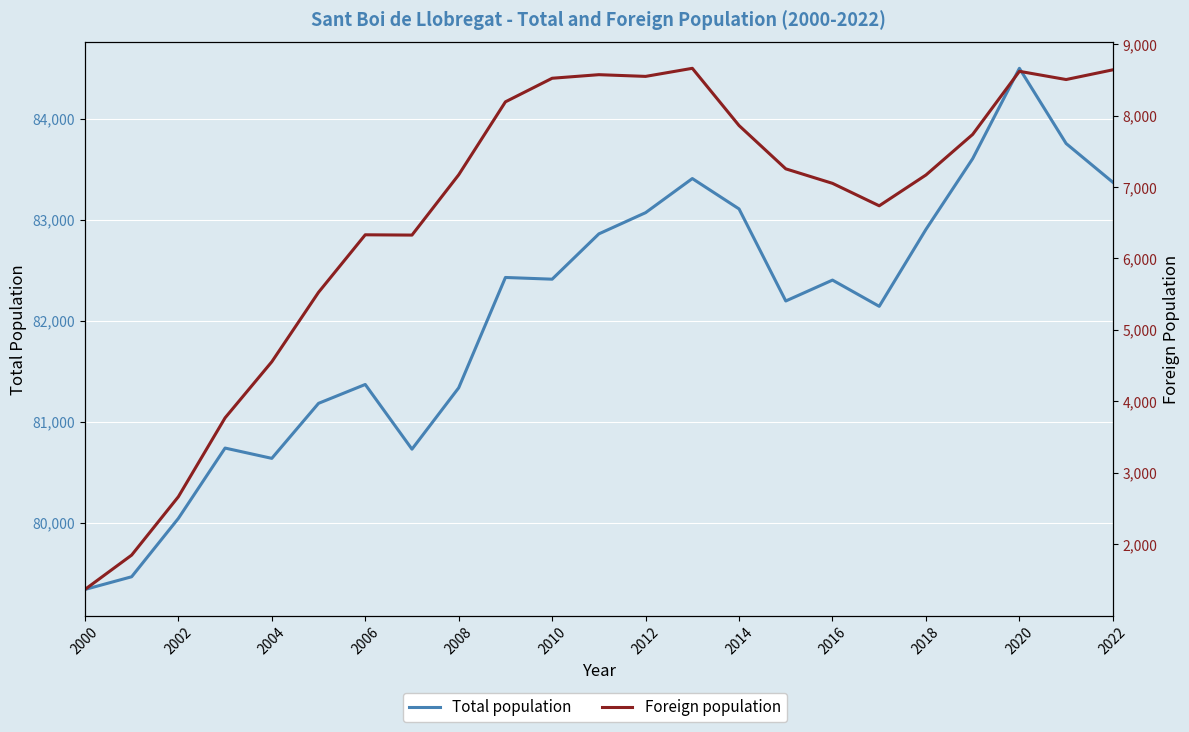

Reading right to left, extract all data points from this chart.

Total population: 83371	83755	84500	83605	82904	82142	82402	82195	83107	83408	83070	82860	82411	82428	81335	80727	81368	81181	80636	80738	80041	79463	79337
Foreign population: 8640	8504	8619	7736	7168	6737	7051	7254	7860	8661	8548	8572	8522	8192	7171	6327	6331	5526	4554	3769	2665	1848	1367